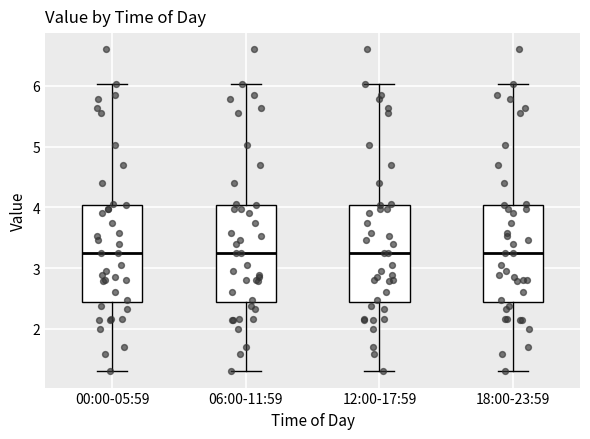

Reading left to right, read every box against the y-axis: the position of its median line, the range the box covers, and the ends of its whiskers. The values are not printed on the chart, so give them approximately, as read against the axis.

00:00-05:59: median 3.3, box 2.4 to 4.0, whiskers 1.3 to 6.0
06:00-11:59: median 3.3, box 2.4 to 4.0, whiskers 1.3 to 6.0
12:00-17:59: median 3.3, box 2.4 to 4.0, whiskers 1.3 to 6.0
18:00-23:59: median 3.3, box 2.4 to 4.0, whiskers 1.3 to 6.0